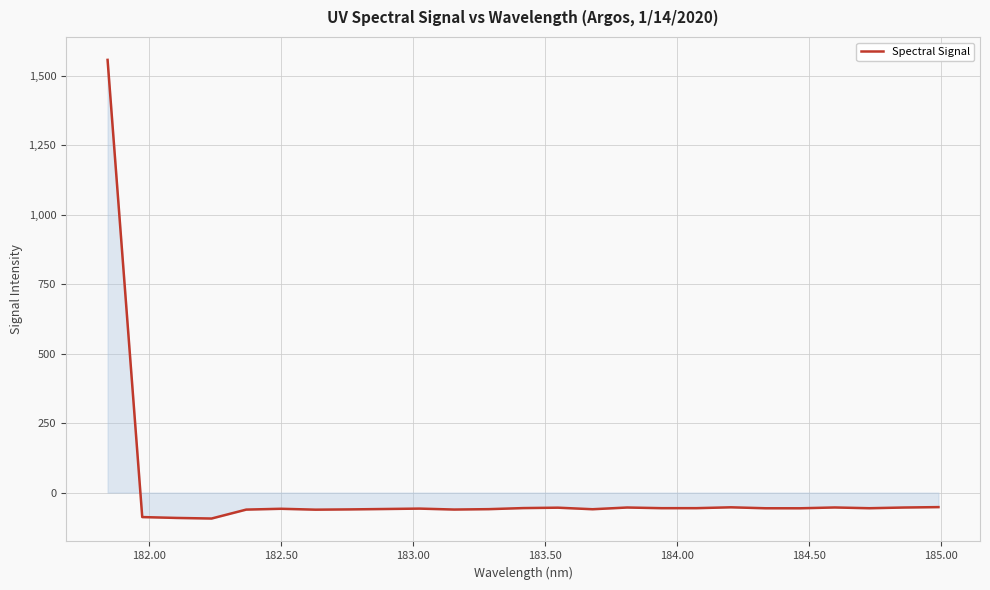

What is the difference between the maximum and minimum values?

1651.5